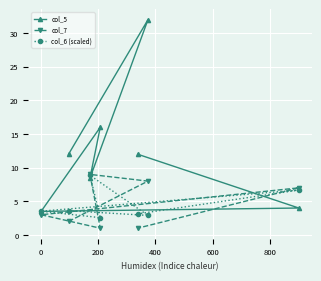

How many values in the col_5 series exceed 12?

2